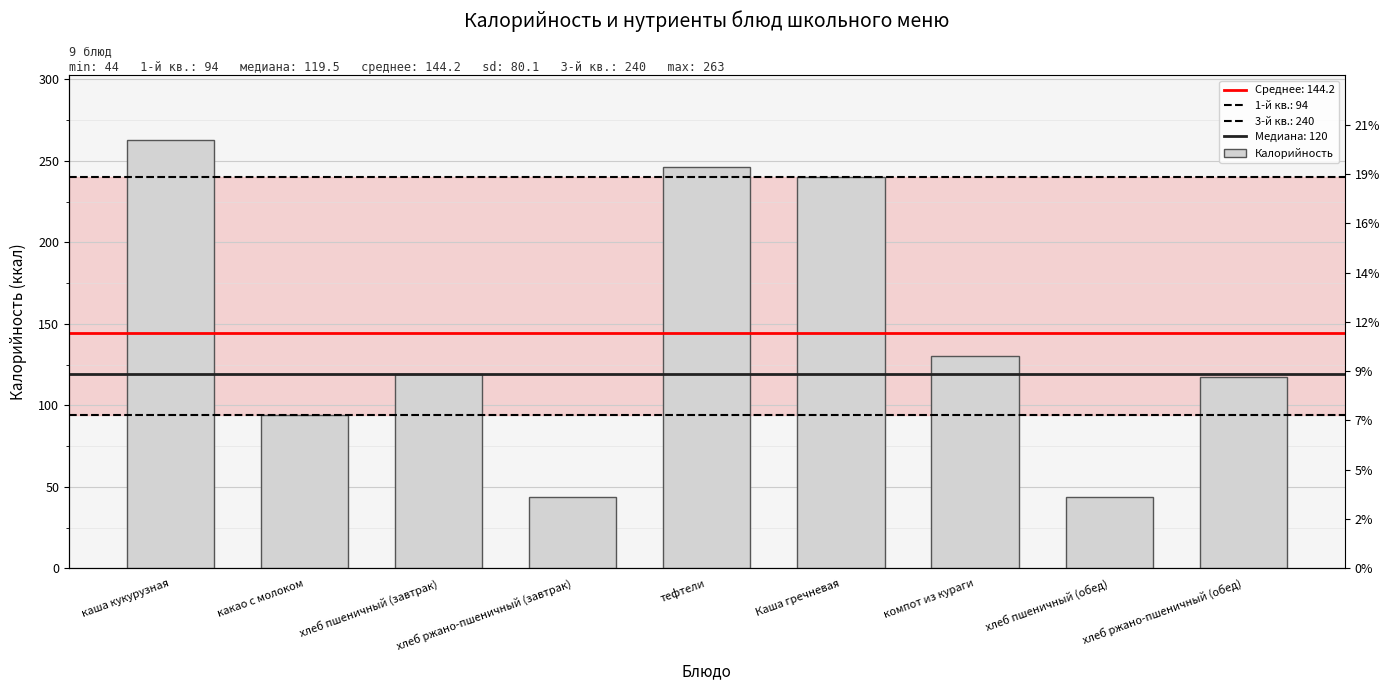

At which label is the value closest to 153?

компот из кураги